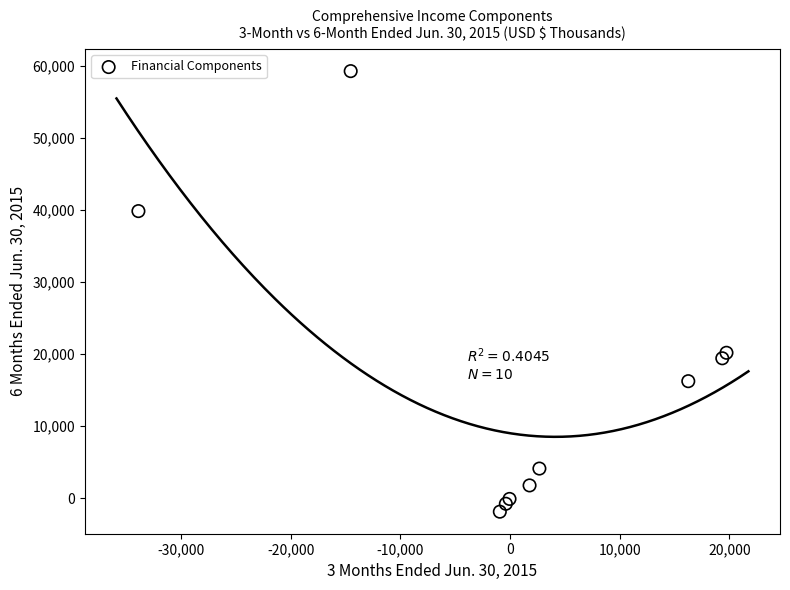

What Y value in the scatter plot is closest to 28727?

20205